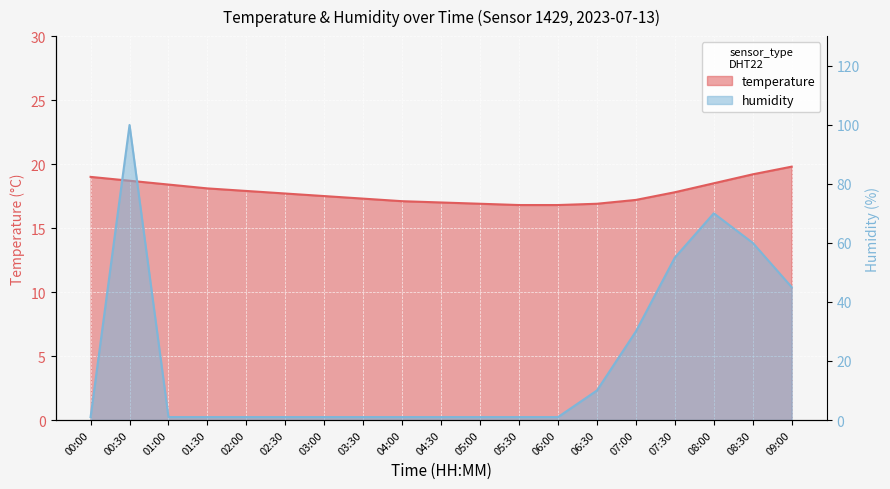

At which label is temperature closest to 18?

01:30